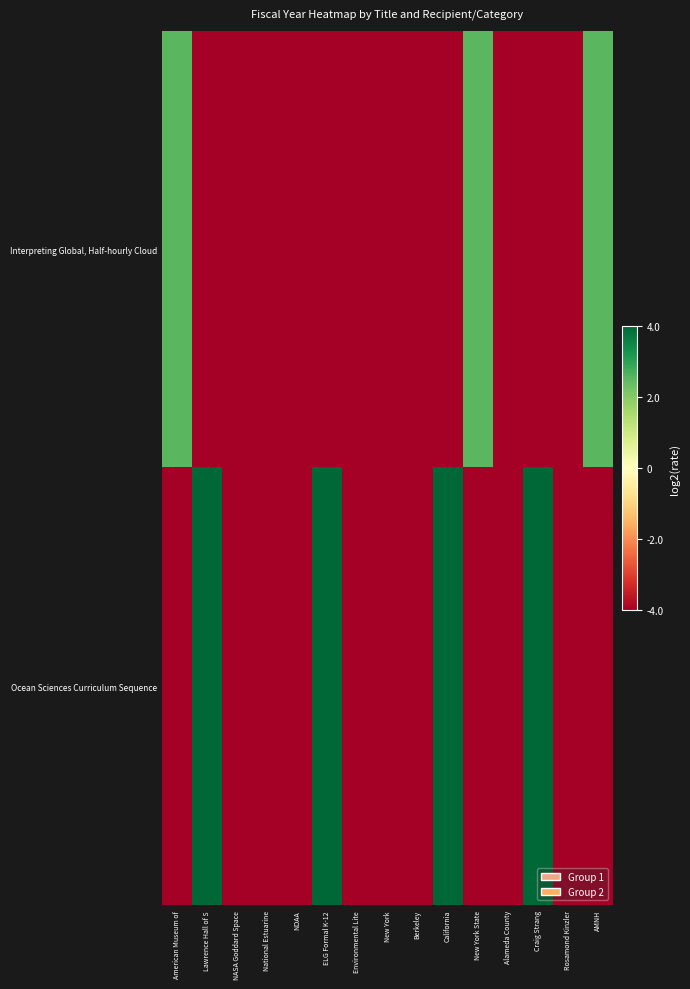

At how many categories does at least one series exceed -1?

7